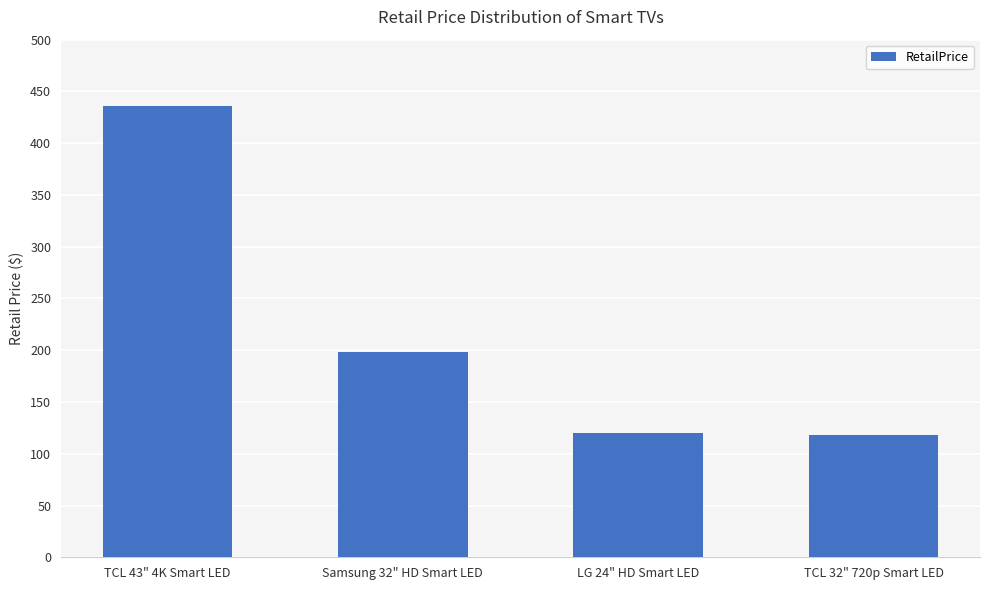

Is it true that the value at Samsung 32" HD Smart LED is 198.0?

True